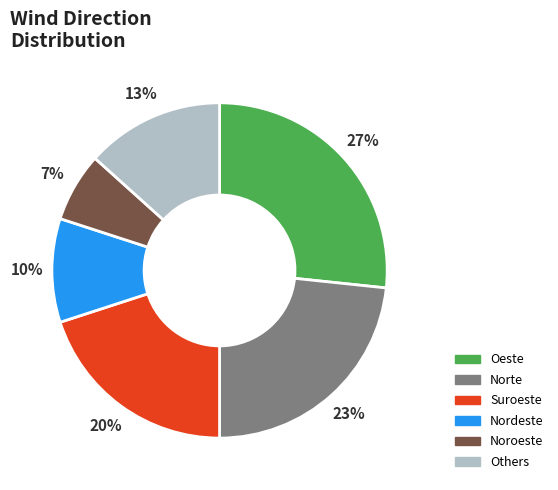

Approximately how many times larger is the value at Others compared to Oeste?

0.5